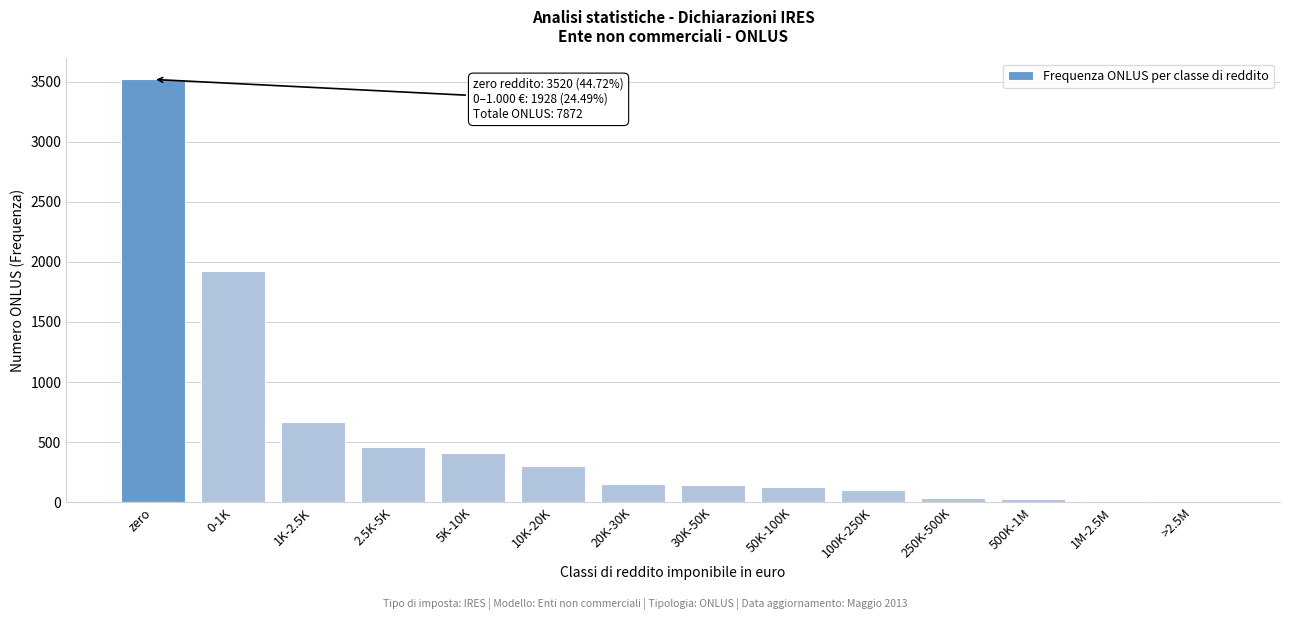

At which label is the value closest to 1762?

0-1K